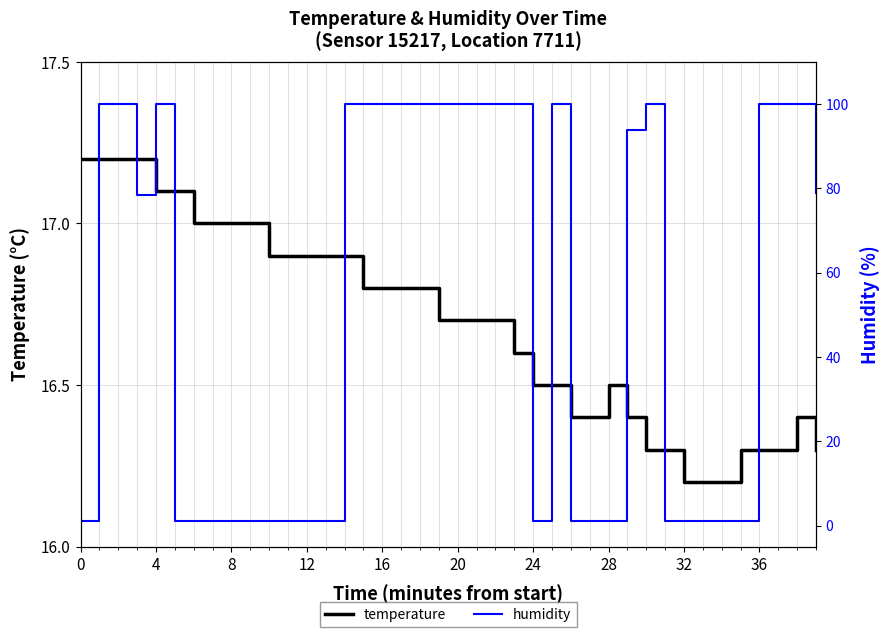

What are all the series names shown in the legend?

temperature, humidity